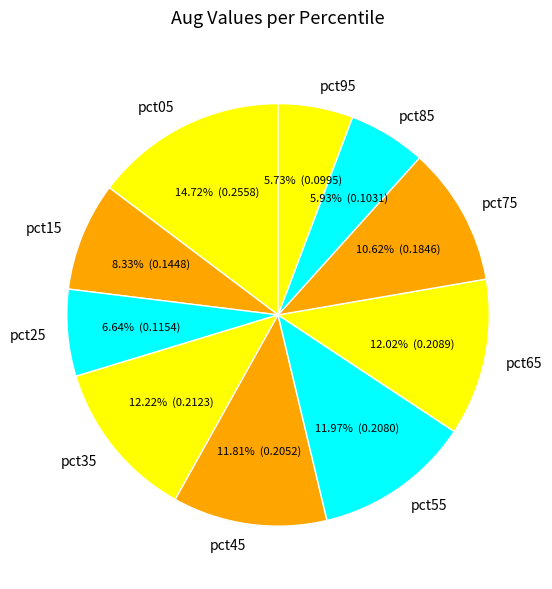

Do pct15 and pct45 together represent more than half of the pie?

No